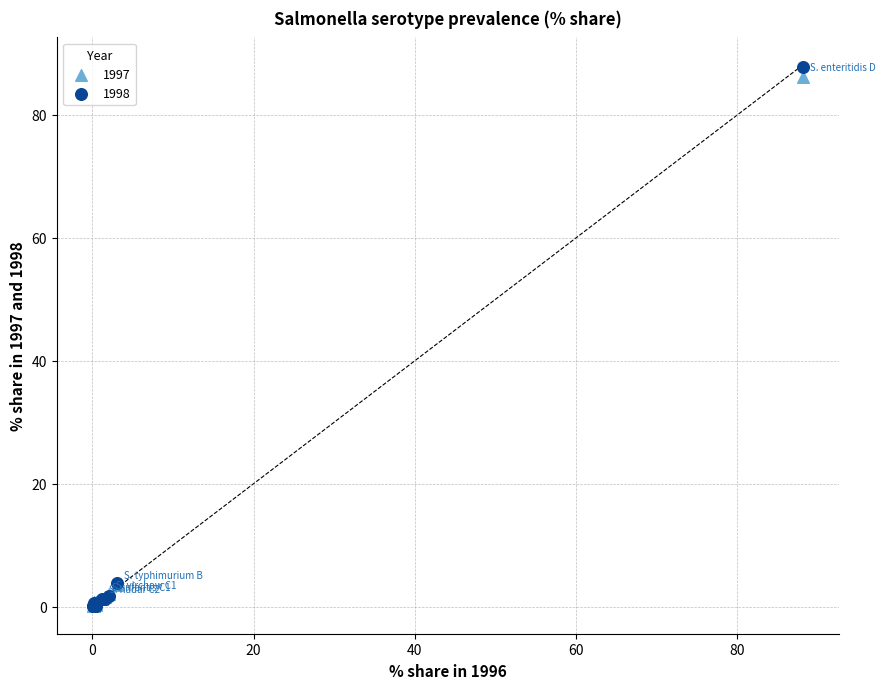

What are all the series names shown in the legend?

1997, 1998